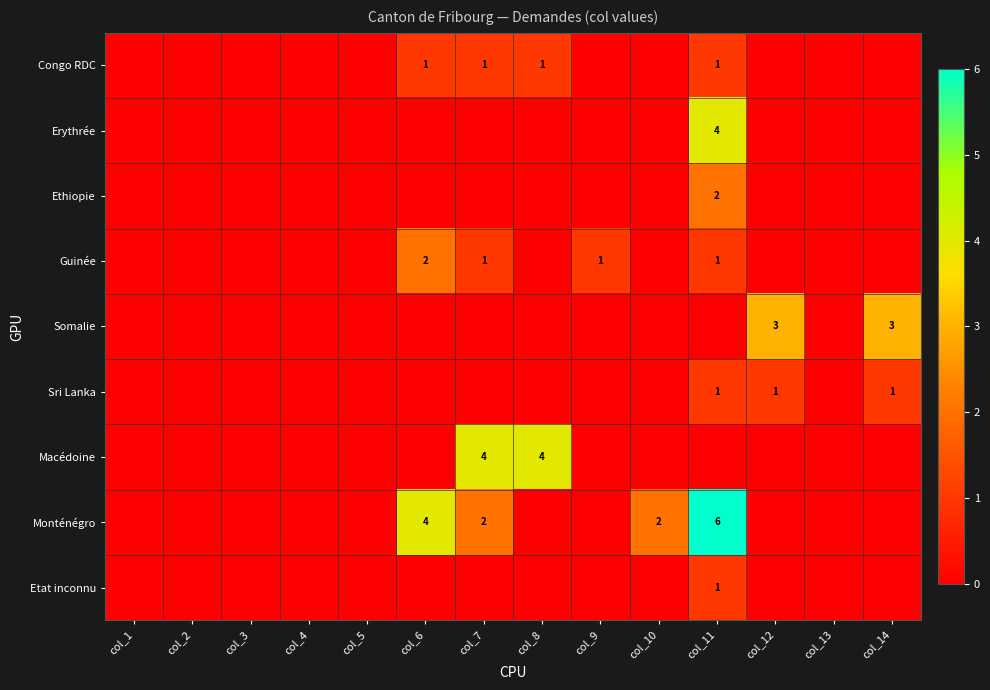

Count the number of data series in this chart.

9